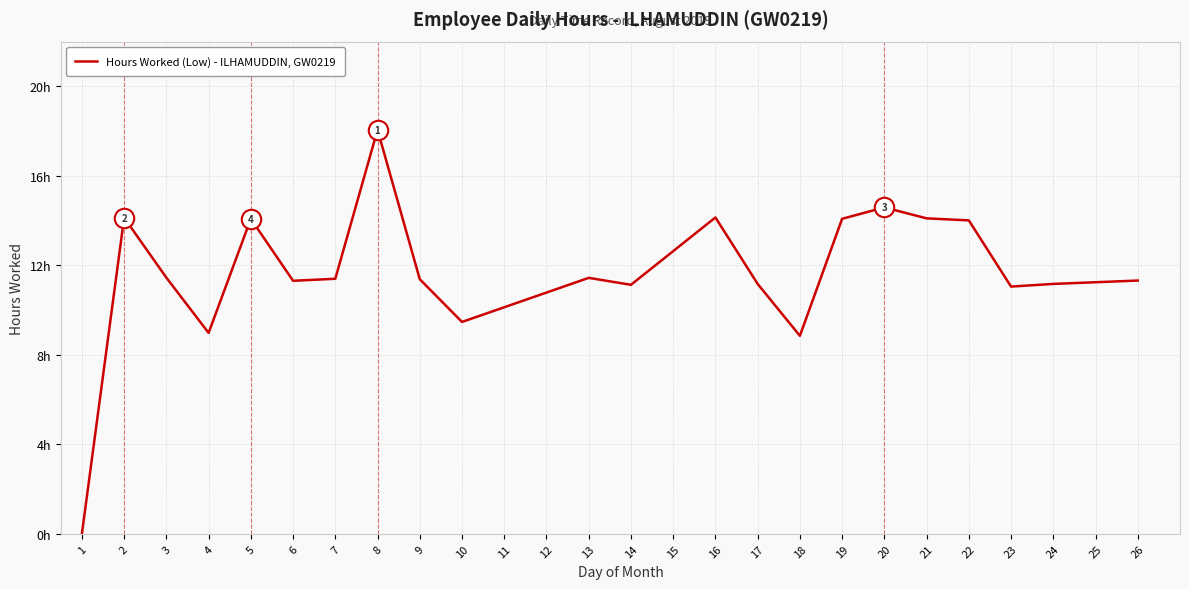

Does the chart have visible grid lines?

Yes